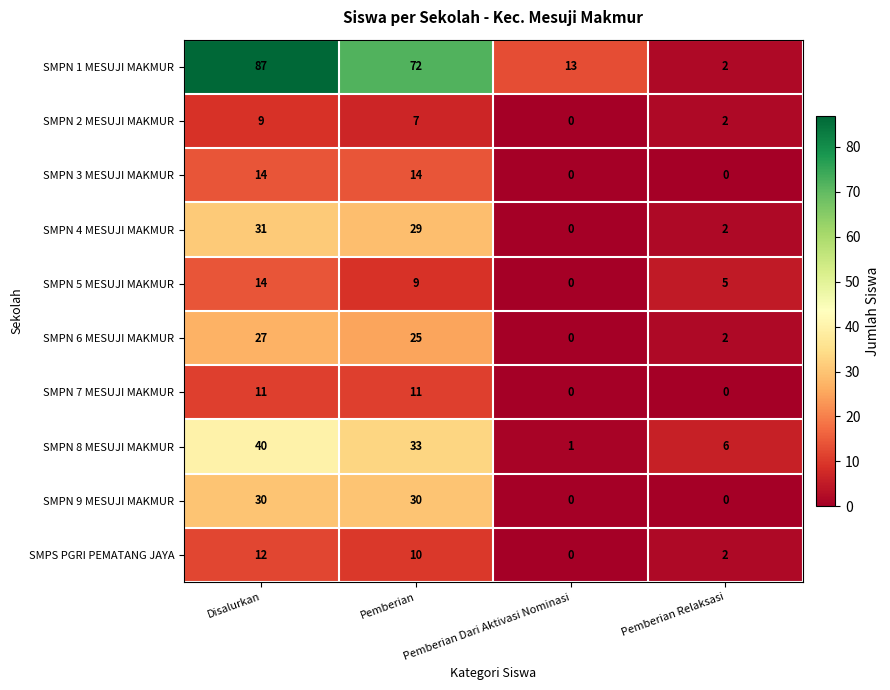

What is the difference between the highest and lowest values at Pemberian Relaksasi?

6